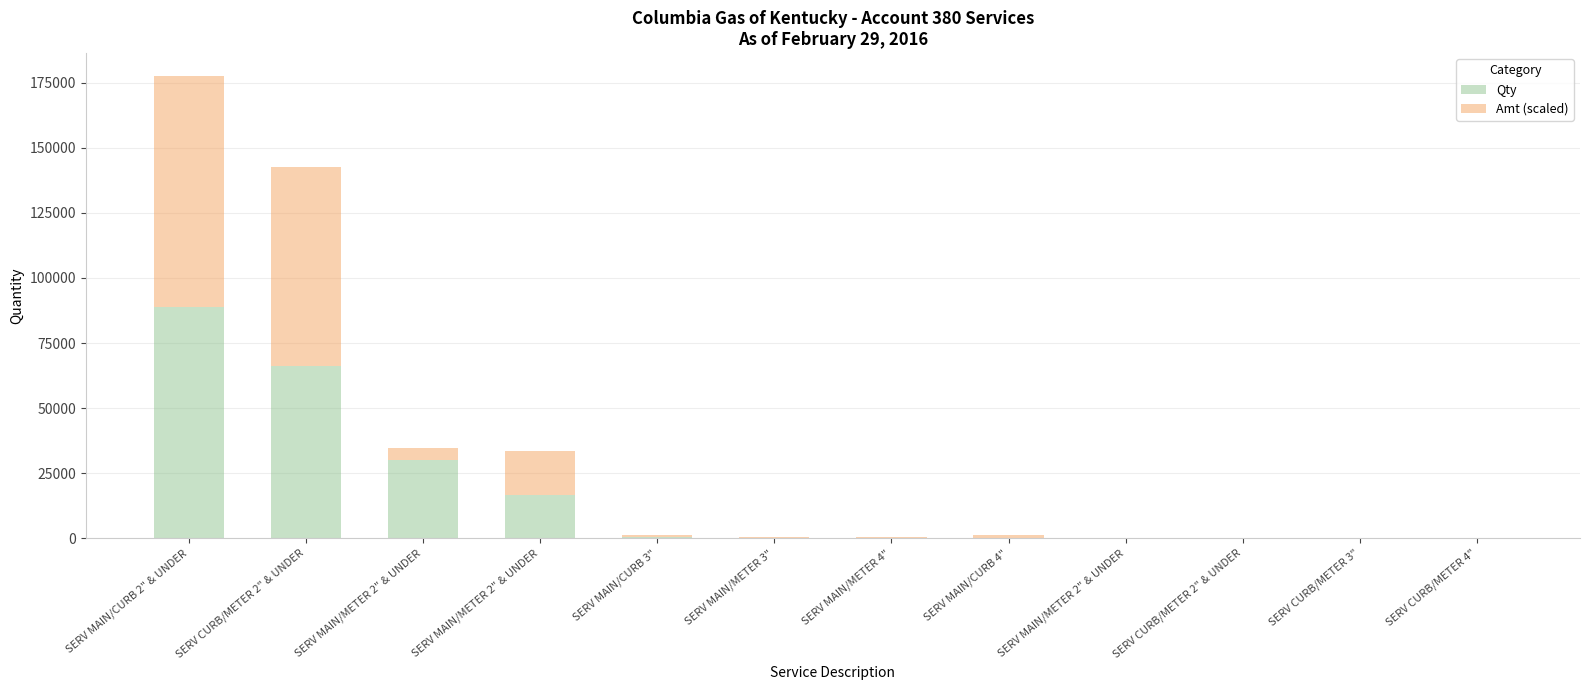

How many data points does each series have?

12